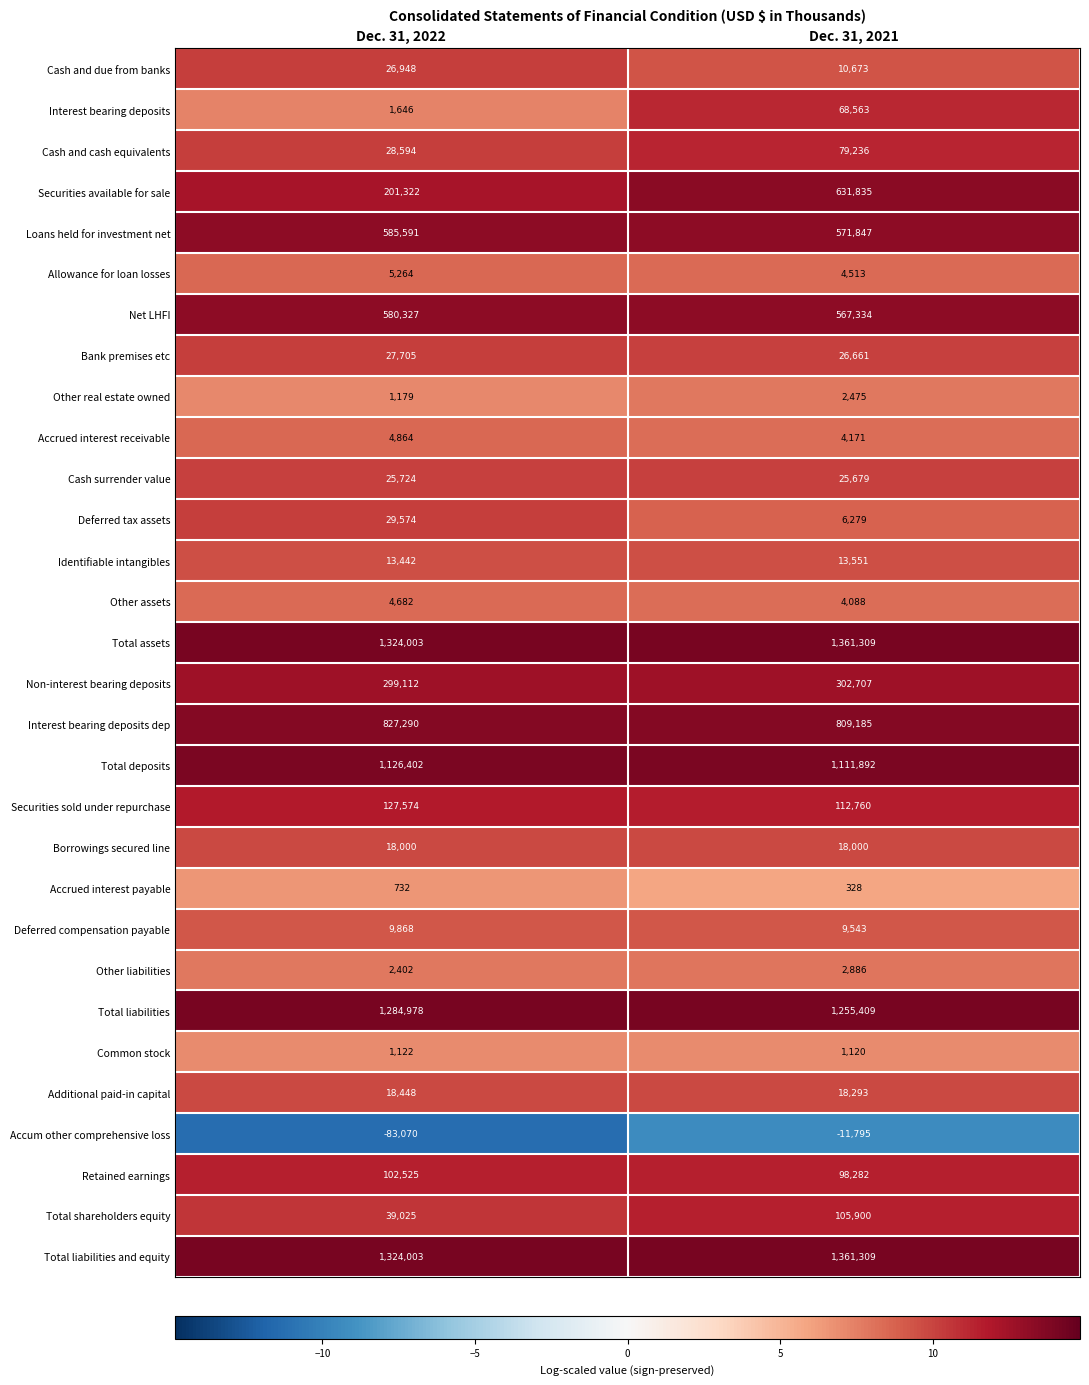

Which series changed the most between Dec. 31, 2022 and Dec. 31, 2021?

Securities available for sale